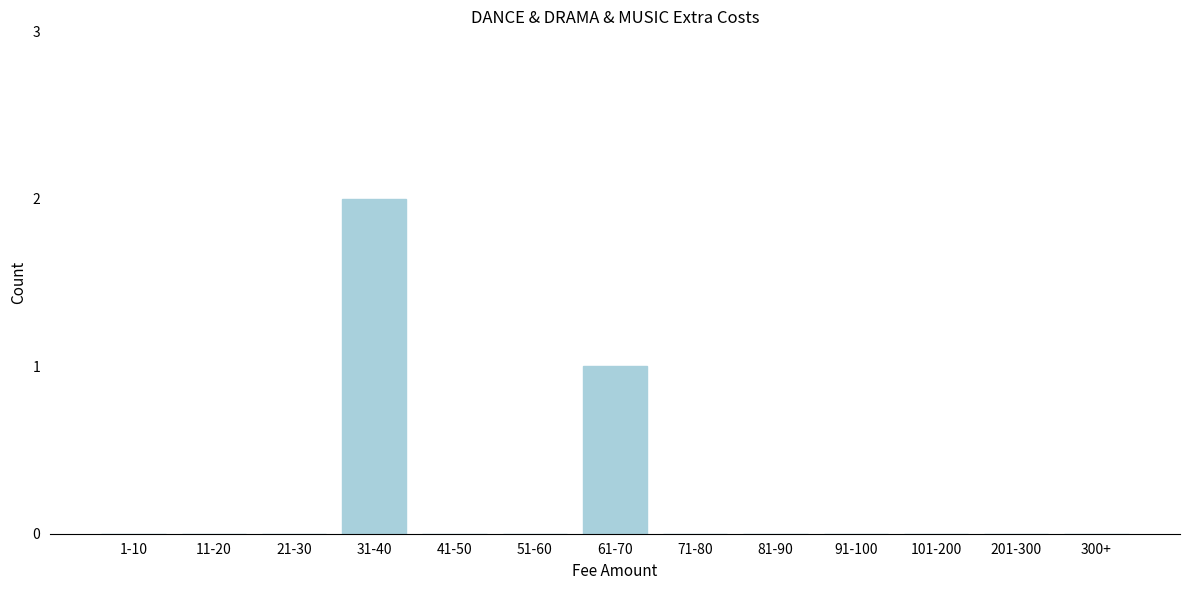

Reading left to right, extract all data points from this chart.

1-10=0	11-20=0	21-30=0	31-40=2	41-50=0	51-60=0	61-70=1	71-80=0	81-90=0	91-100=0	101-200=0	201-300=0	300+=0